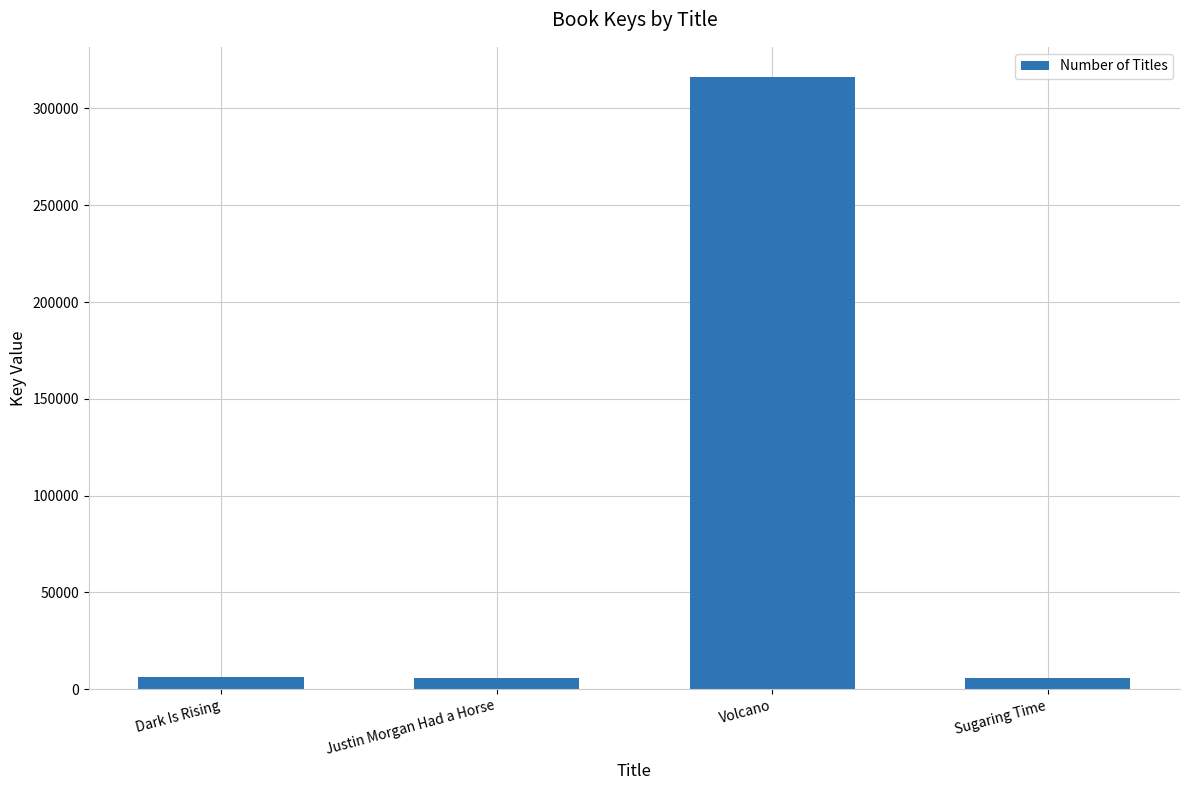

The chart shows a value of 316044 at Volcano. True or false?

True